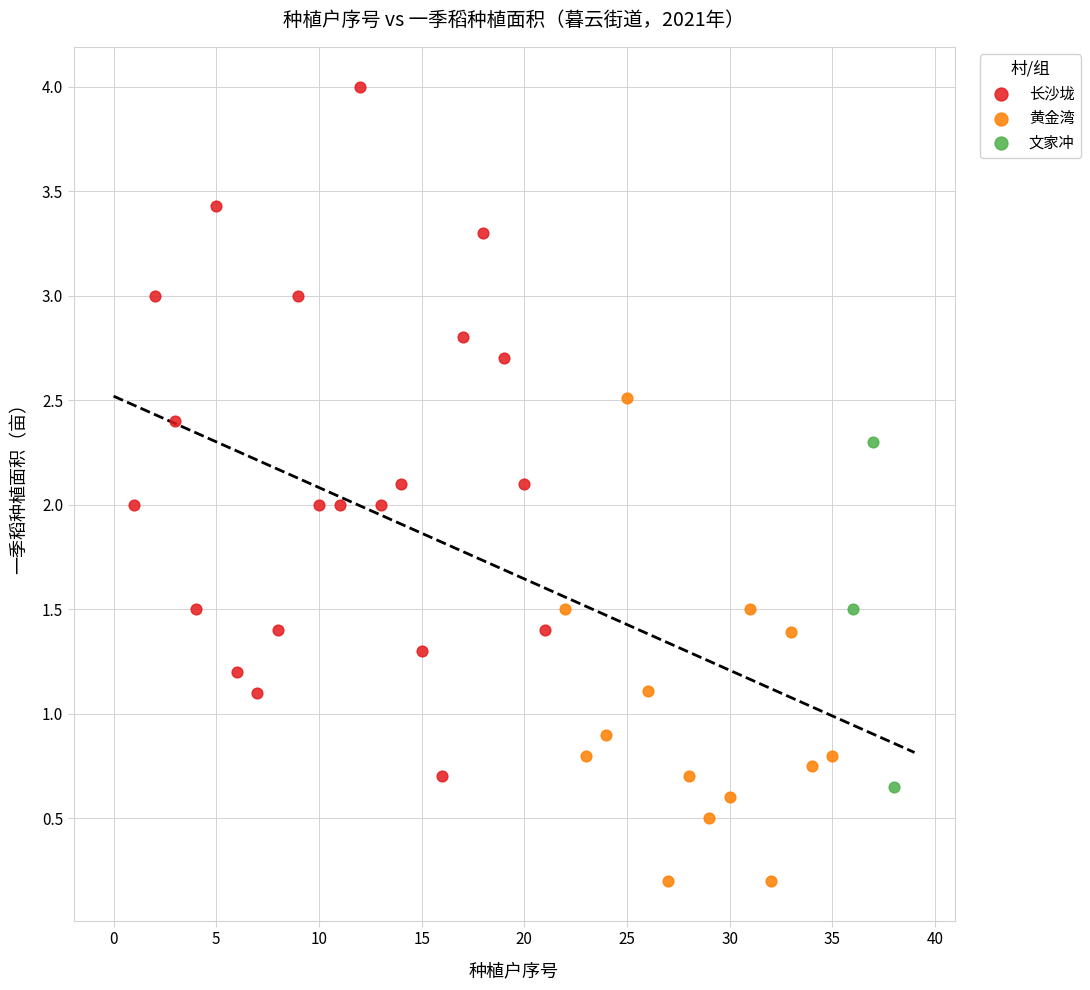

Which series reaches the maximum Y coordinate?

长沙垅